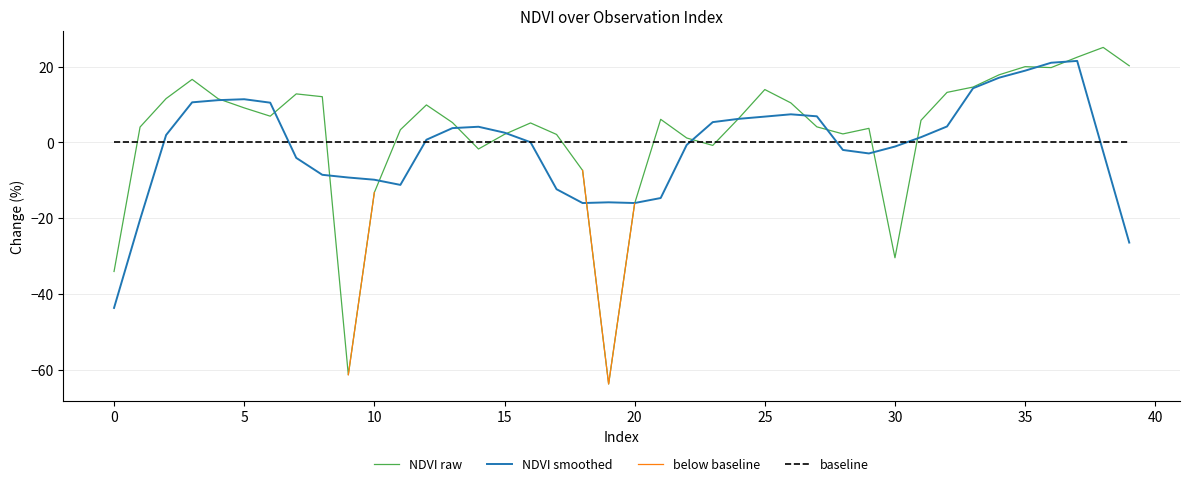

True or false: below baseline and NDVI raw intersect in this chart.

False